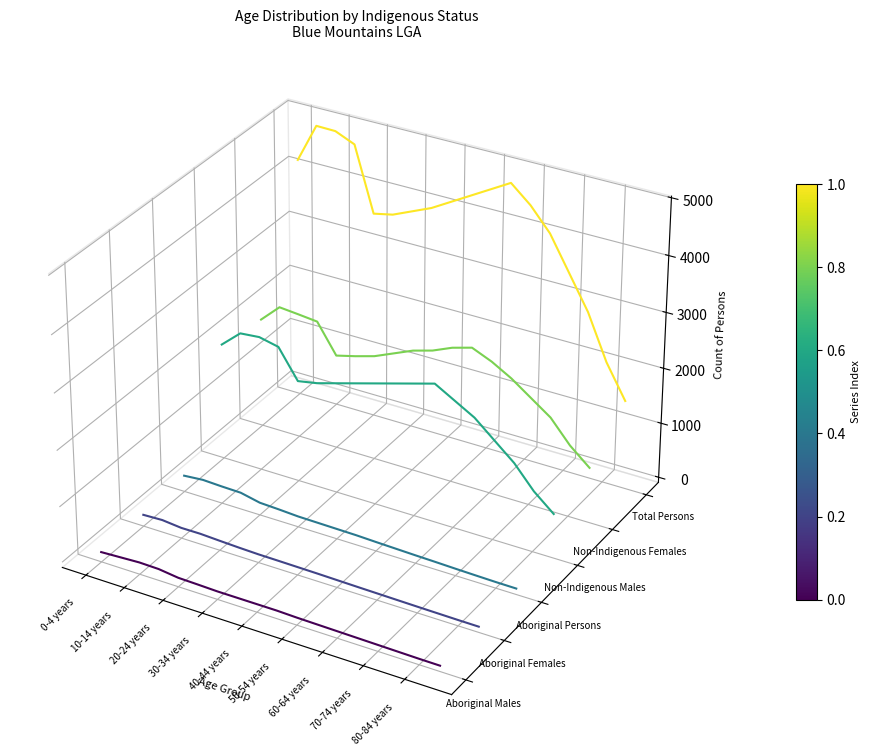

True or false: Aboriginal Persons has a value of -0.0 at 11.

False